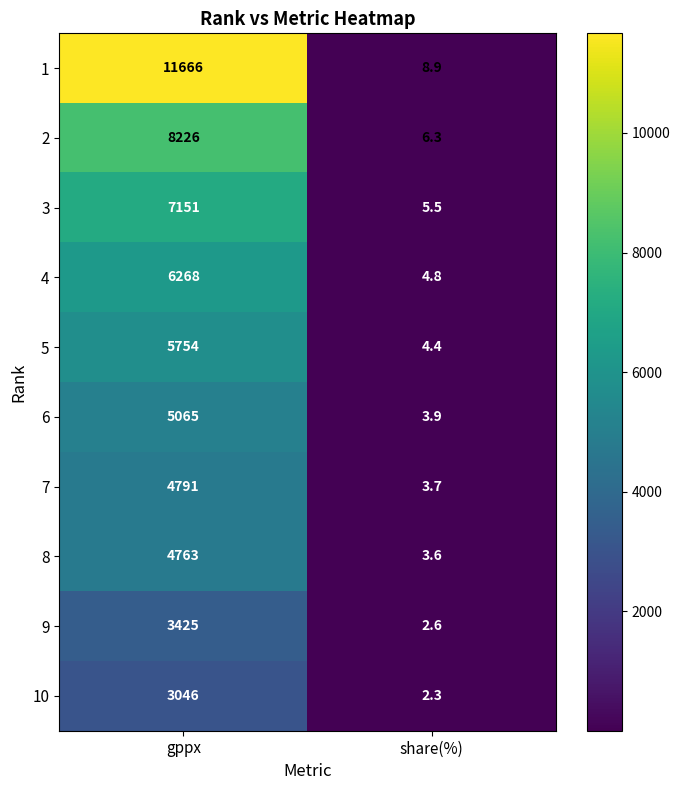

Which series has the largest range (max minus min)?

1